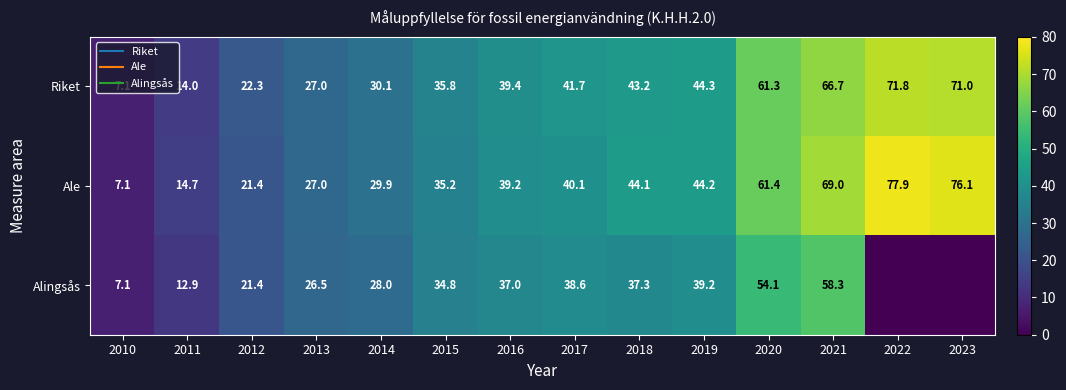

Is the value of Ale at 2019 greater than the value of Riket at 2012?

Yes